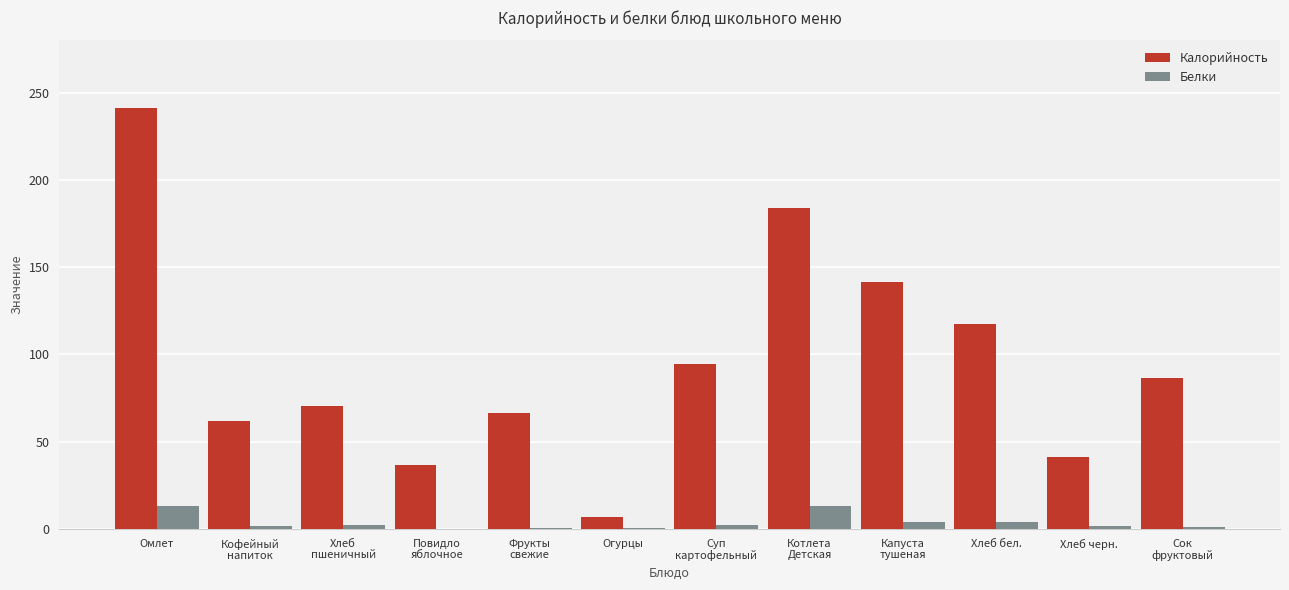

True or false: Калорийность has a value of 141.3 at Капуста
тушеная.

True